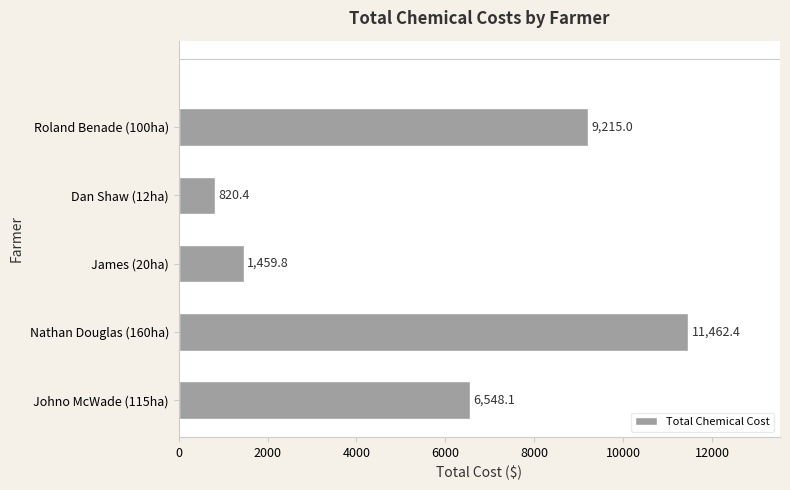

What is the change in value from Johno McWade (115ha) to Nathan Douglas (160ha)?

+4914.3